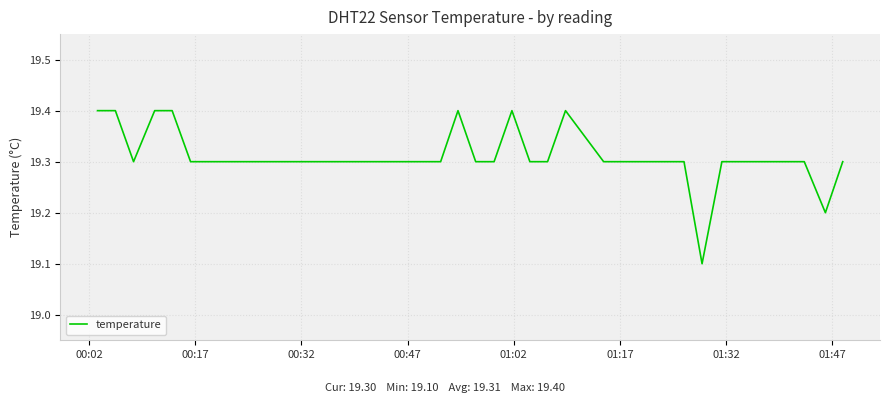

What is the difference between the maximum and minimum values?

0.3